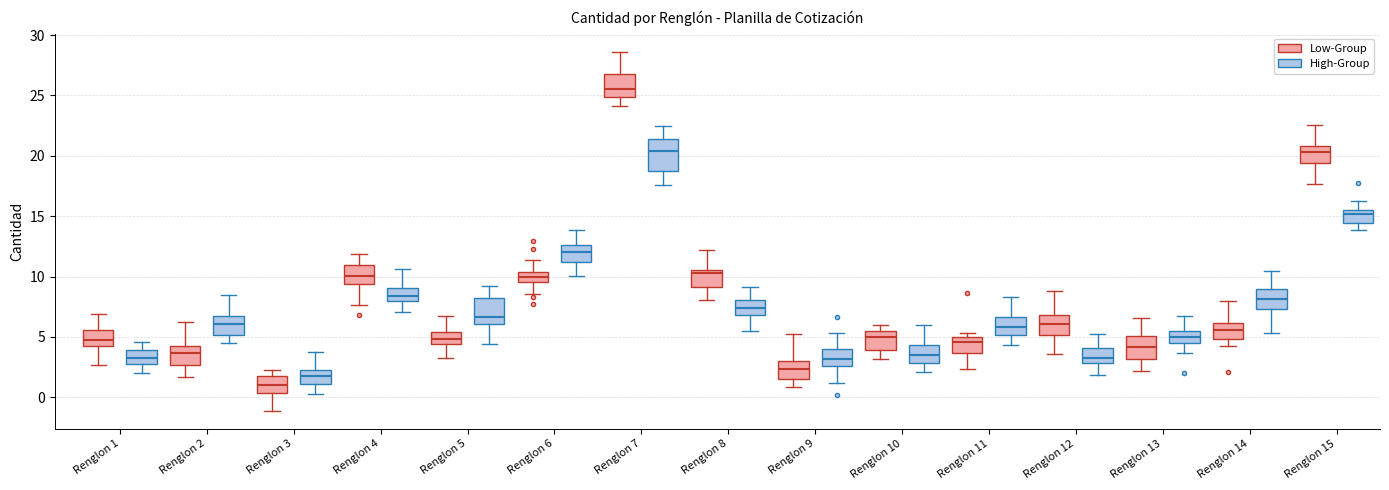

Reading left to right, read every box against the y-axis: the position of its median line, the range the box covers, and the ends of its whiskers. The values are not printed on the chart, so give them approximately, as read against the axis.

Renglon 1 (Low-Group): median 4.5, box 4.0 to 5.5, whiskers 2.5 to 7.0
Renglon 1 (High-Group): median 3.5, box 3.0 to 4.0, whiskers 2.0 to 4.5
Renglon 2 (Low-Group): median 3.5, box 2.5 to 4.0, whiskers 1.5 to 6.0
Renglon 2 (High-Group): median 6.0, box 5.0 to 7.0, whiskers 4.5 to 8.5
Renglon 3 (Low-Group): median 1.0, box 0.5 to 2.0, whiskers -1.0 to 2.5
Renglon 3 (High-Group): median 2.0, box 1.0 to 2.5, whiskers 0.5 to 4.0
Renglon 4 (Low-Group): median 10.0, box 9.5 to 11.0, whiskers 7.5 to 12.0
Renglon 4 (High-Group): median 8.5, box 8.0 to 9.0, whiskers 7.0 to 10.5
Renglon 5 (Low-Group): median 5.0, box 4.5 to 5.5, whiskers 3.0 to 7.0
Renglon 5 (High-Group): median 6.5, box 6.0 to 8.0, whiskers 4.5 to 9.5
Renglon 6 (Low-Group): median 10.0, box 9.5 to 10.5, whiskers 8.5 to 11.5
Renglon 6 (High-Group): median 12.0, box 11.0 to 12.5, whiskers 10.0 to 14.0
Renglon 7 (Low-Group): median 25.5, box 25.0 to 27.0, whiskers 24.0 to 28.5
Renglon 7 (High-Group): median 20.5, box 19.0 to 21.5, whiskers 17.5 to 22.5
Renglon 8 (Low-Group): median 10.5 (just below the box's upper edge), box 9.0 to 10.5, whiskers 8.0 to 12.0
Renglon 8 (High-Group): median 7.5, box 7.0 to 8.0, whiskers 5.5 to 9.0
Renglon 9 (Low-Group): median 2.5, box 1.5 to 3.0, whiskers 1.0 to 5.5
Renglon 9 (High-Group): median 3.0, box 2.5 to 4.0, whiskers 1.0 to 5.5
Renglon 10 (Low-Group): median 5.0, box 4.0 to 5.5, whiskers 3.0 to 6.0
Renglon 10 (High-Group): median 3.5, box 3.0 to 4.5, whiskers 2.0 to 6.0
Renglon 11 (Low-Group): median 4.5, box 3.5 to 5.0, whiskers 2.5 to 5.5
Renglon 11 (High-Group): median 6.0, box 5.0 to 6.5, whiskers 4.5 to 8.5
Renglon 12 (Low-Group): median 6.0, box 5.0 to 7.0, whiskers 3.5 to 9.0
Renglon 12 (High-Group): median 3.5, box 3.0 to 4.0, whiskers 2.0 to 5.0
Renglon 13 (Low-Group): median 4.0, box 3.0 to 5.0, whiskers 2.0 to 6.5
Renglon 13 (High-Group): median 5.0, box 4.5 to 5.5, whiskers 3.5 to 6.5
Renglon 14 (Low-Group): median 5.5, box 5.0 to 6.0, whiskers 4.5 to 8.0
Renglon 14 (High-Group): median 8.0, box 7.5 to 9.0, whiskers 5.5 to 10.5
Renglon 15 (Low-Group): median 20.5, box 19.5 to 21.0, whiskers 17.5 to 22.5
Renglon 15 (High-Group): median 15.0, box 14.5 to 15.5, whiskers 14.0 to 16.0